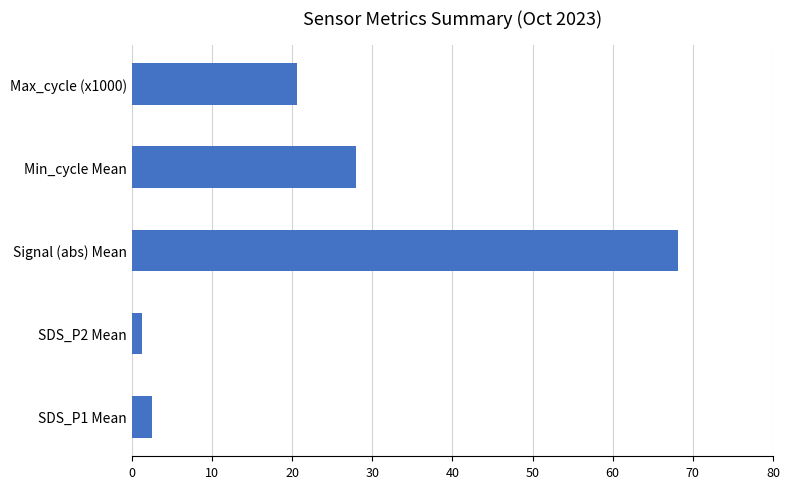

List the labels in order of value, largest first.

Signal (abs) Mean, Min_cycle Mean, Max_cycle (x1000), SDS_P1 Mean, SDS_P2 Mean